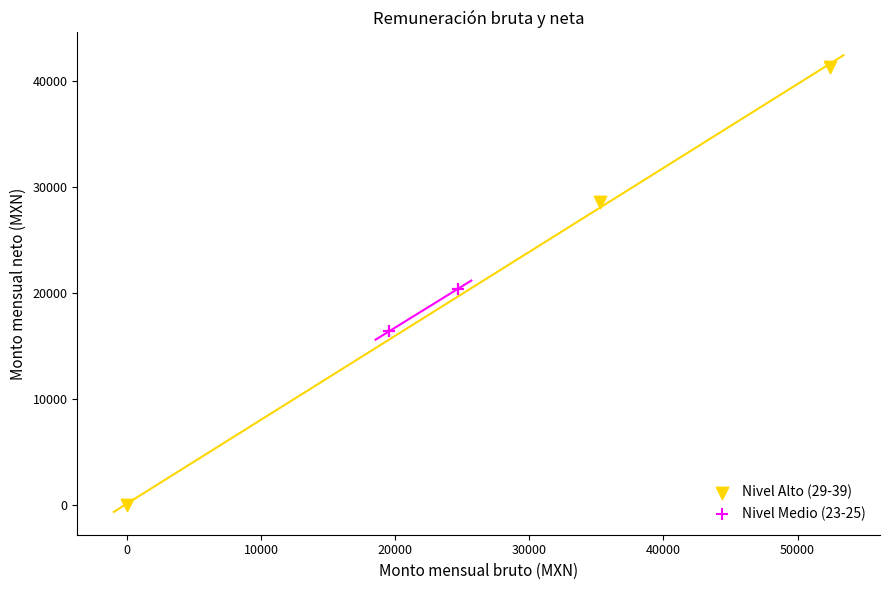

What are all the series names shown in the legend?

Nivel Alto (29-39), Nivel Medio (23-25)